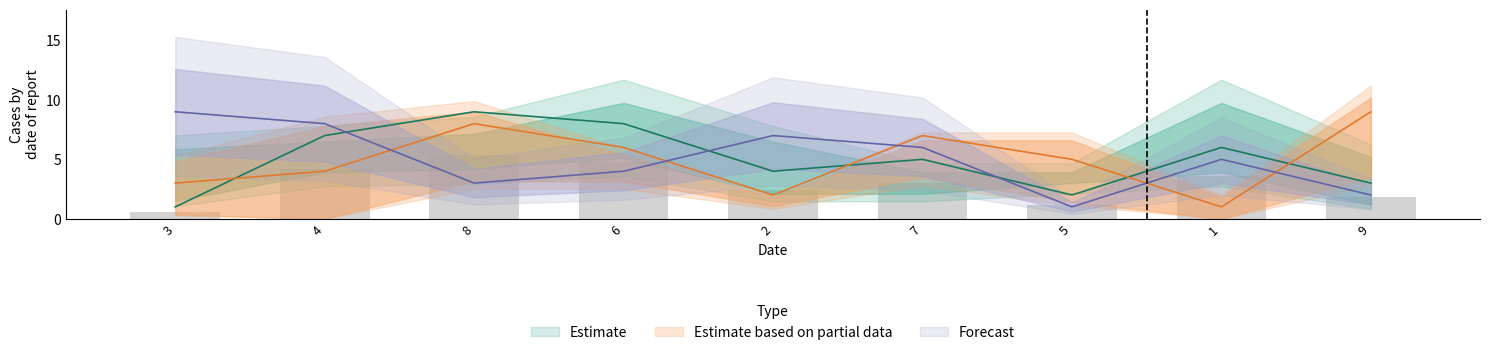

At how many categories does at least one series exceed 1?

9